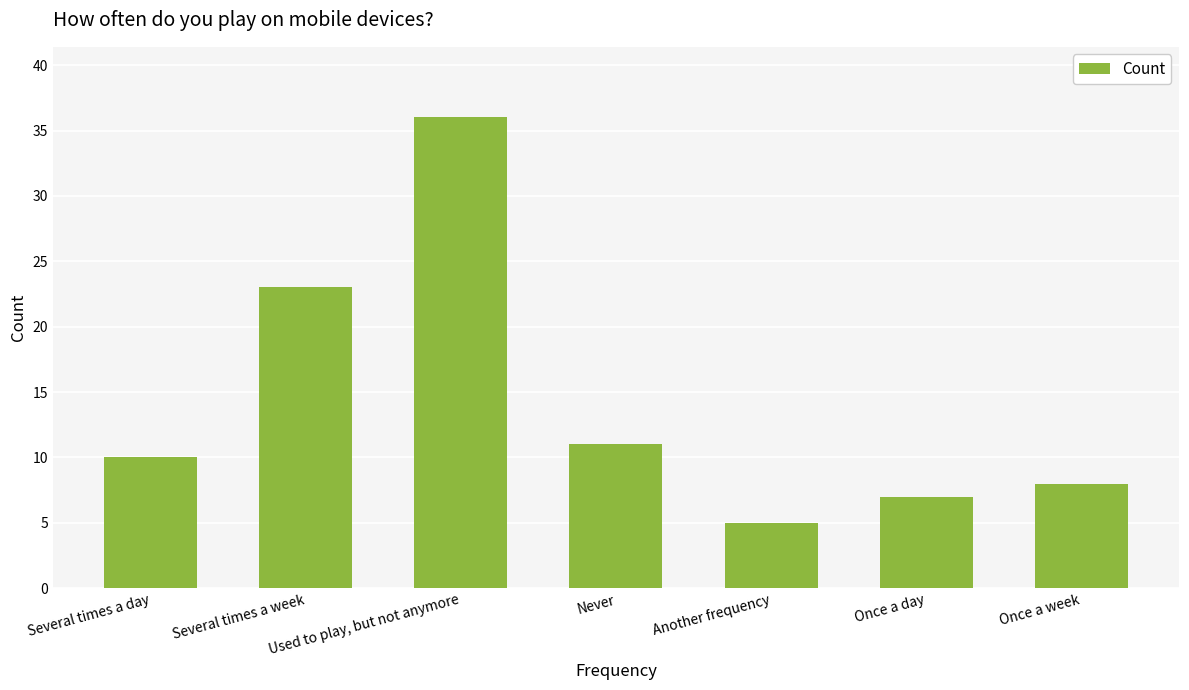

How many distinct data groups are displayed?

1